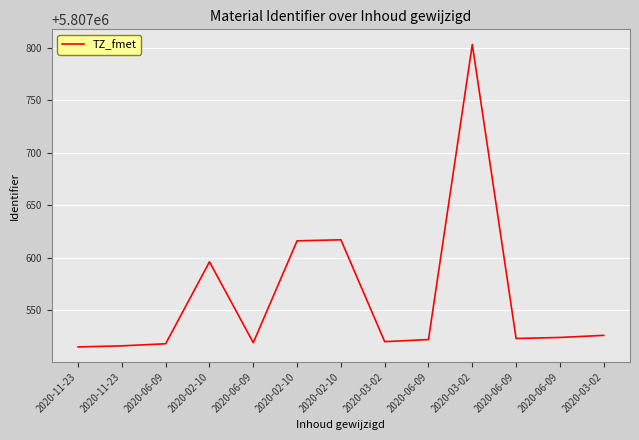

Does the chart display data point markers on the line(s)?

No